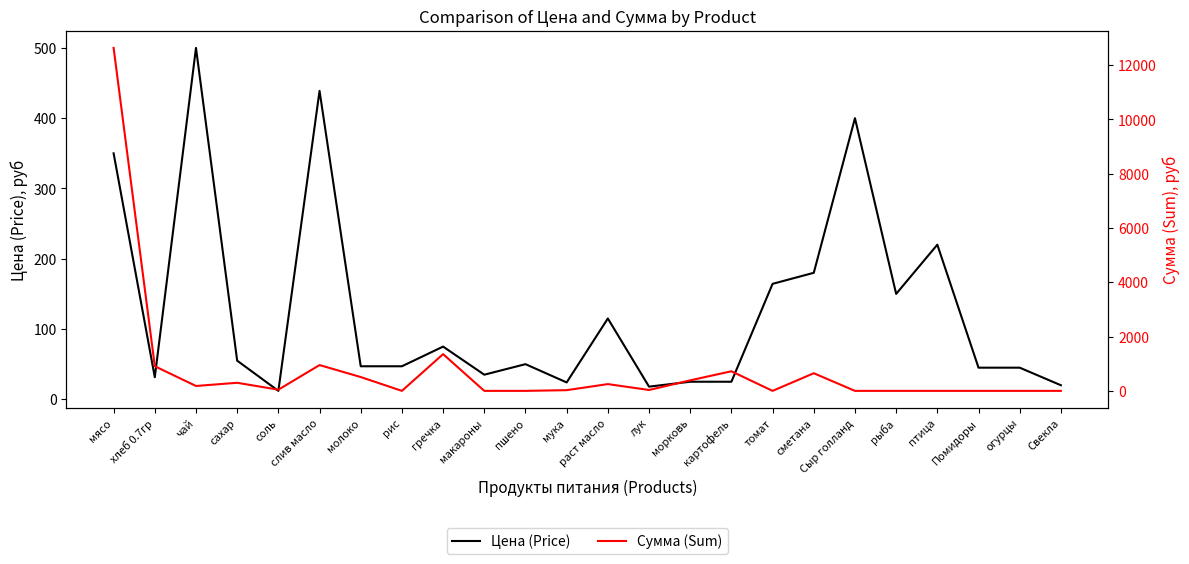

List the labels in order of Сумма (Sum) value, largest first.

мясо, гречка, слив масло, хлеб 0.7гр, картофель, сметана, молоко, морковь, сахар, раст масло, чай, соль, лук, мука, рис, макароны, пшено, томат, Сыр голланд, рыба, птица, Помидоры, огурцы, Свекла